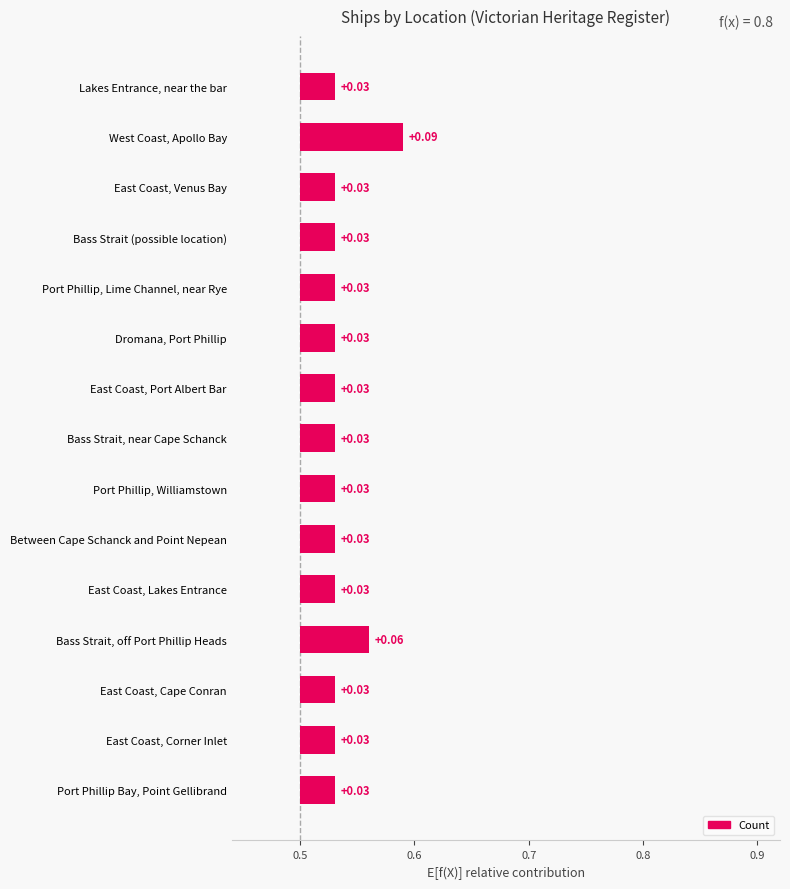

What is the sum of all values?

0.5